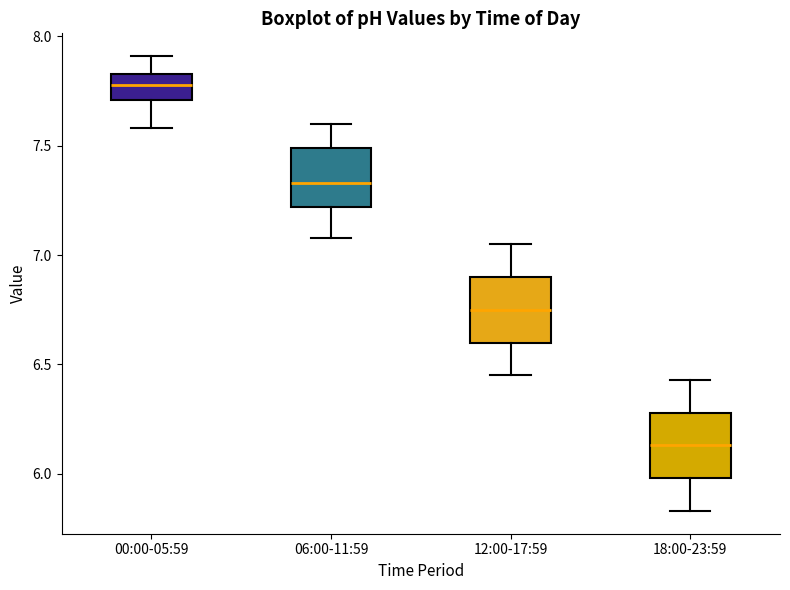

Reading left to right, read every box against the y-axis: the position of its median line, the range the box covers, and the ends of its whiskers. The values are not printed on the chart, so give them approximately, as read against the axis.

00:00-05:59: median 7.80, box 7.70 to 7.85, whiskers 7.60 to 7.90
06:00-11:59: median 7.35, box 7.20 to 7.50, whiskers 7.10 to 7.60
12:00-17:59: median 6.75, box 6.60 to 6.90, whiskers 6.45 to 7.05
18:00-23:59: median 6.15, box 6.00 to 6.30, whiskers 5.85 to 6.45